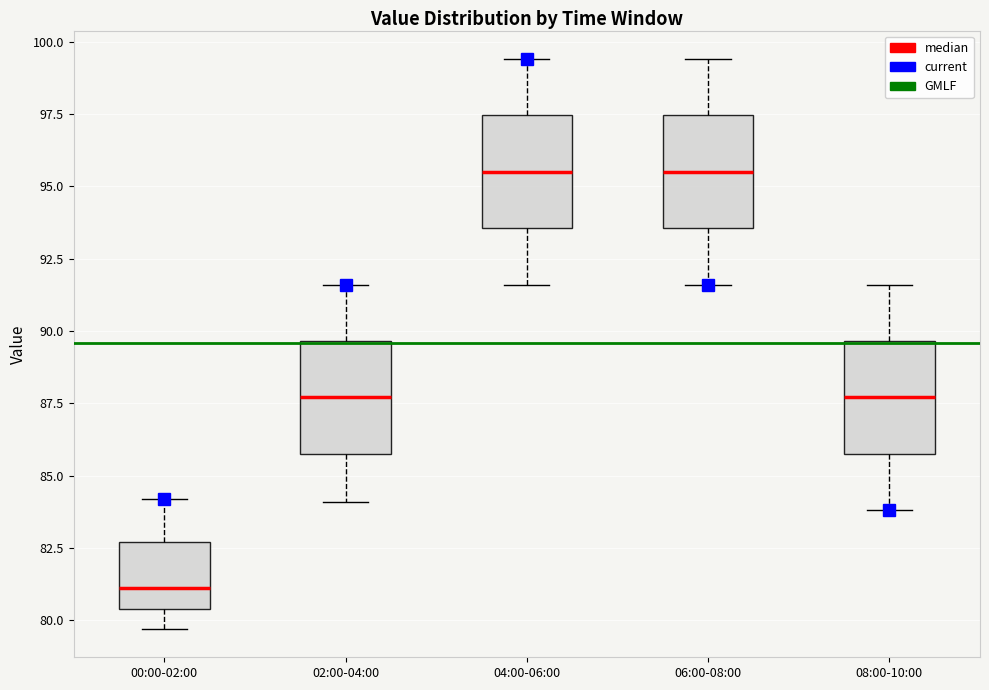

Where does the upper whisker of the box for 08:00-10:00 end on the y-axis? The values are not printed on the chart, so give them approximately, as read against the axis.

91.5